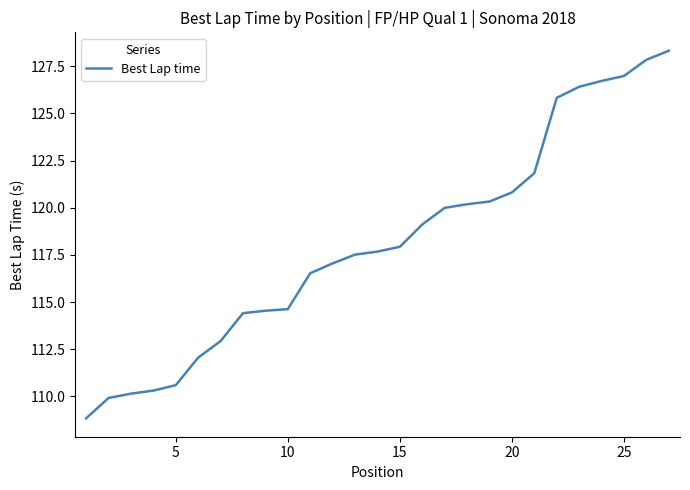

How many lines are shown in the chart?

1